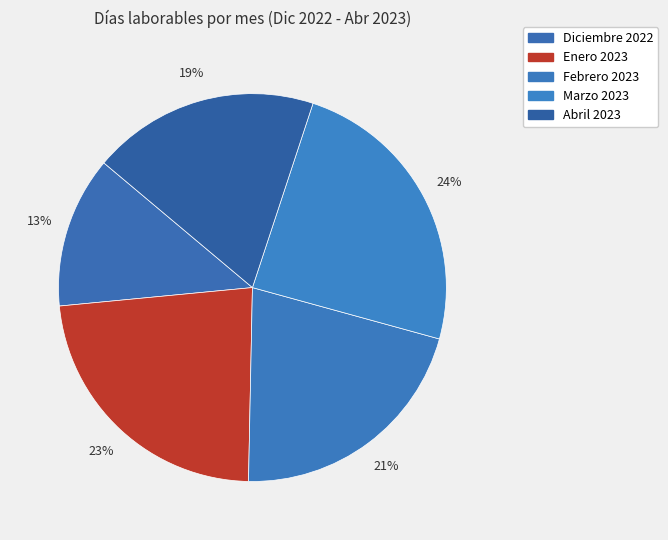

How many segments does this pie chart have?

5